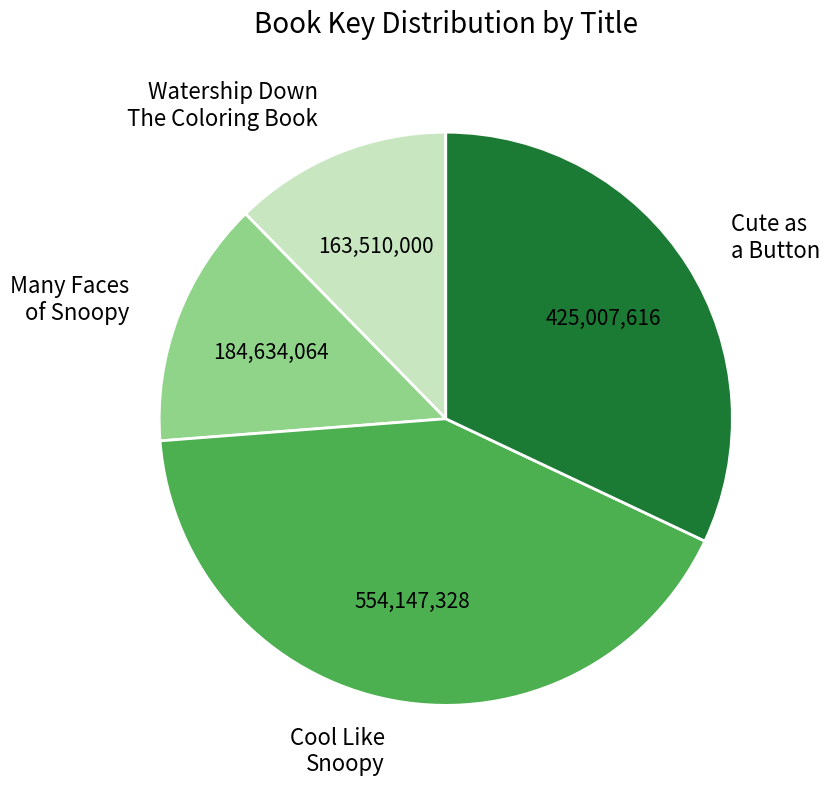

Does Many Faces of Snoopy account for over 50% of the chart?

No